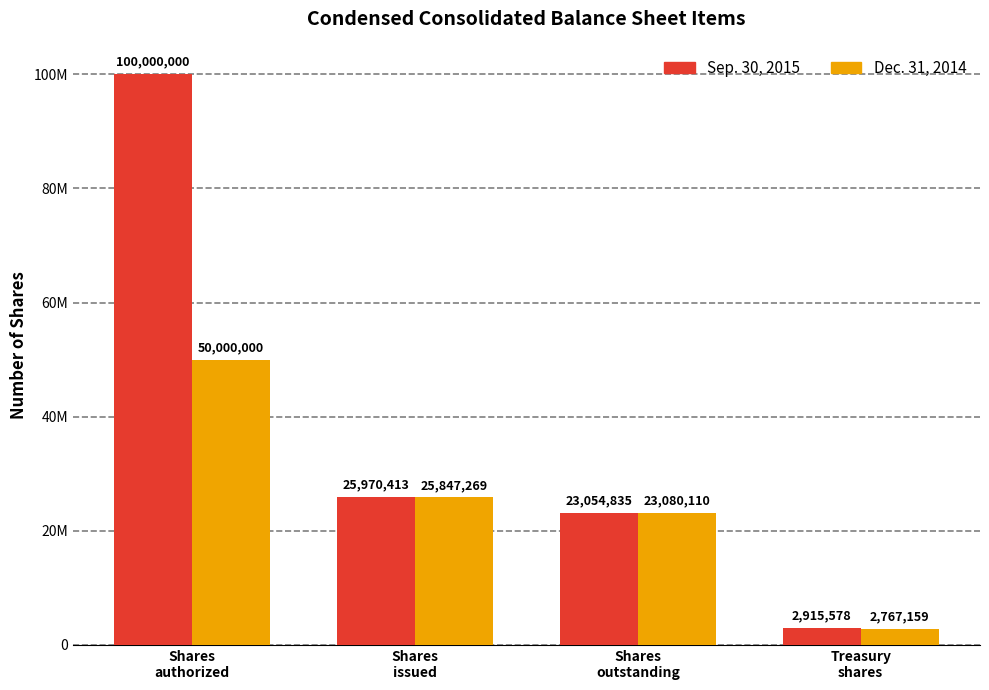

Which series changed the most between Shares
authorized and Treasury
shares?

Sep. 30, 2015